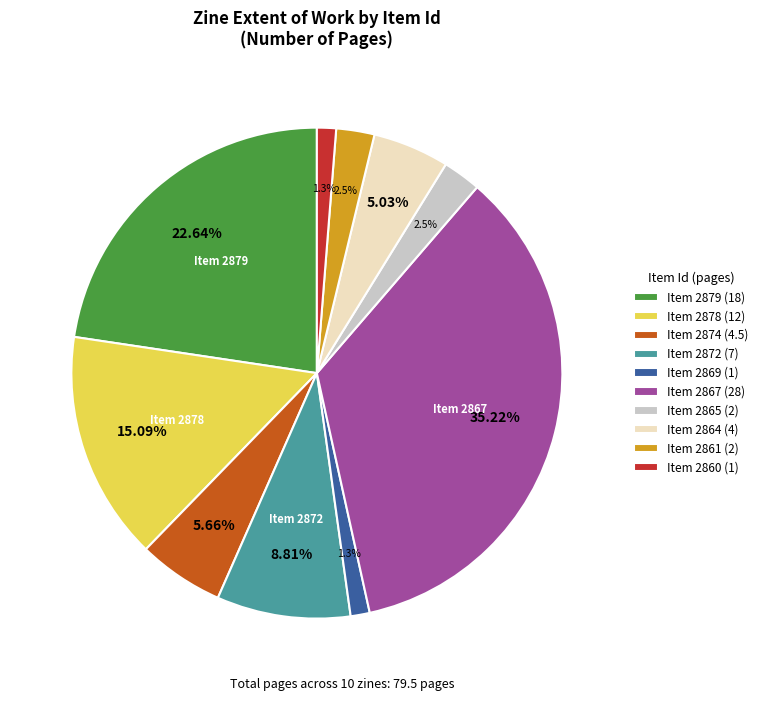

Between Item 2872 (7) and Item 2860 (1), which is larger?

Item 2872 (7)